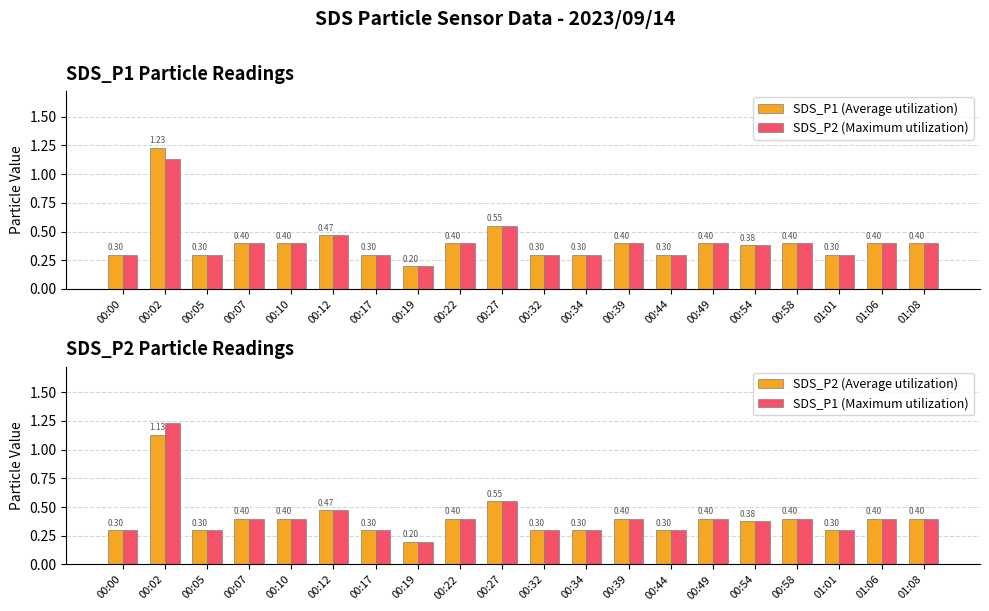

How many SDS_P1 (Maximum utilization) values are between 0 and 1?

19